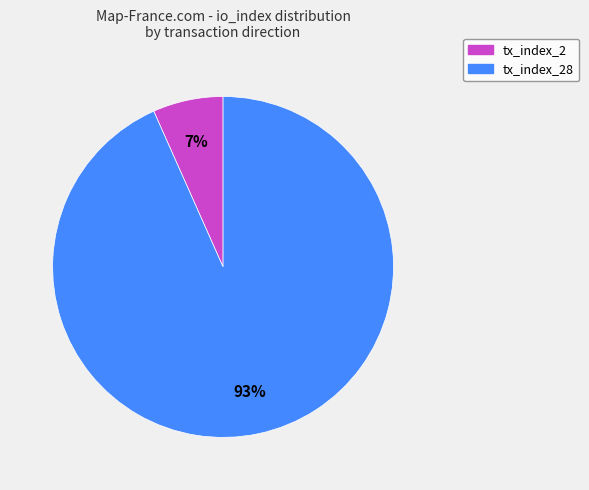

Is there a majority slice in this chart?

Yes